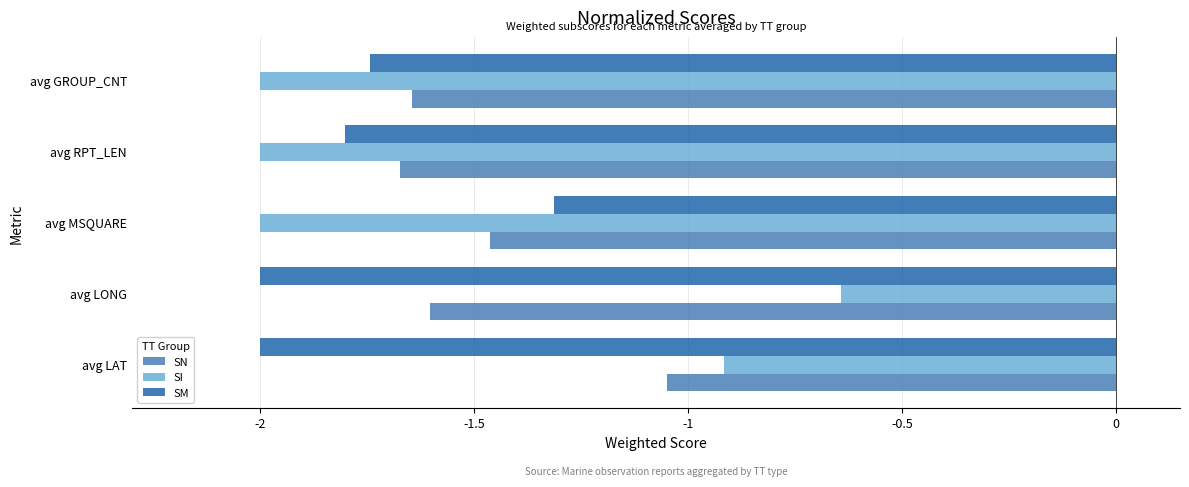

The value of SN at avg LONG is -1.6. True or false?

True